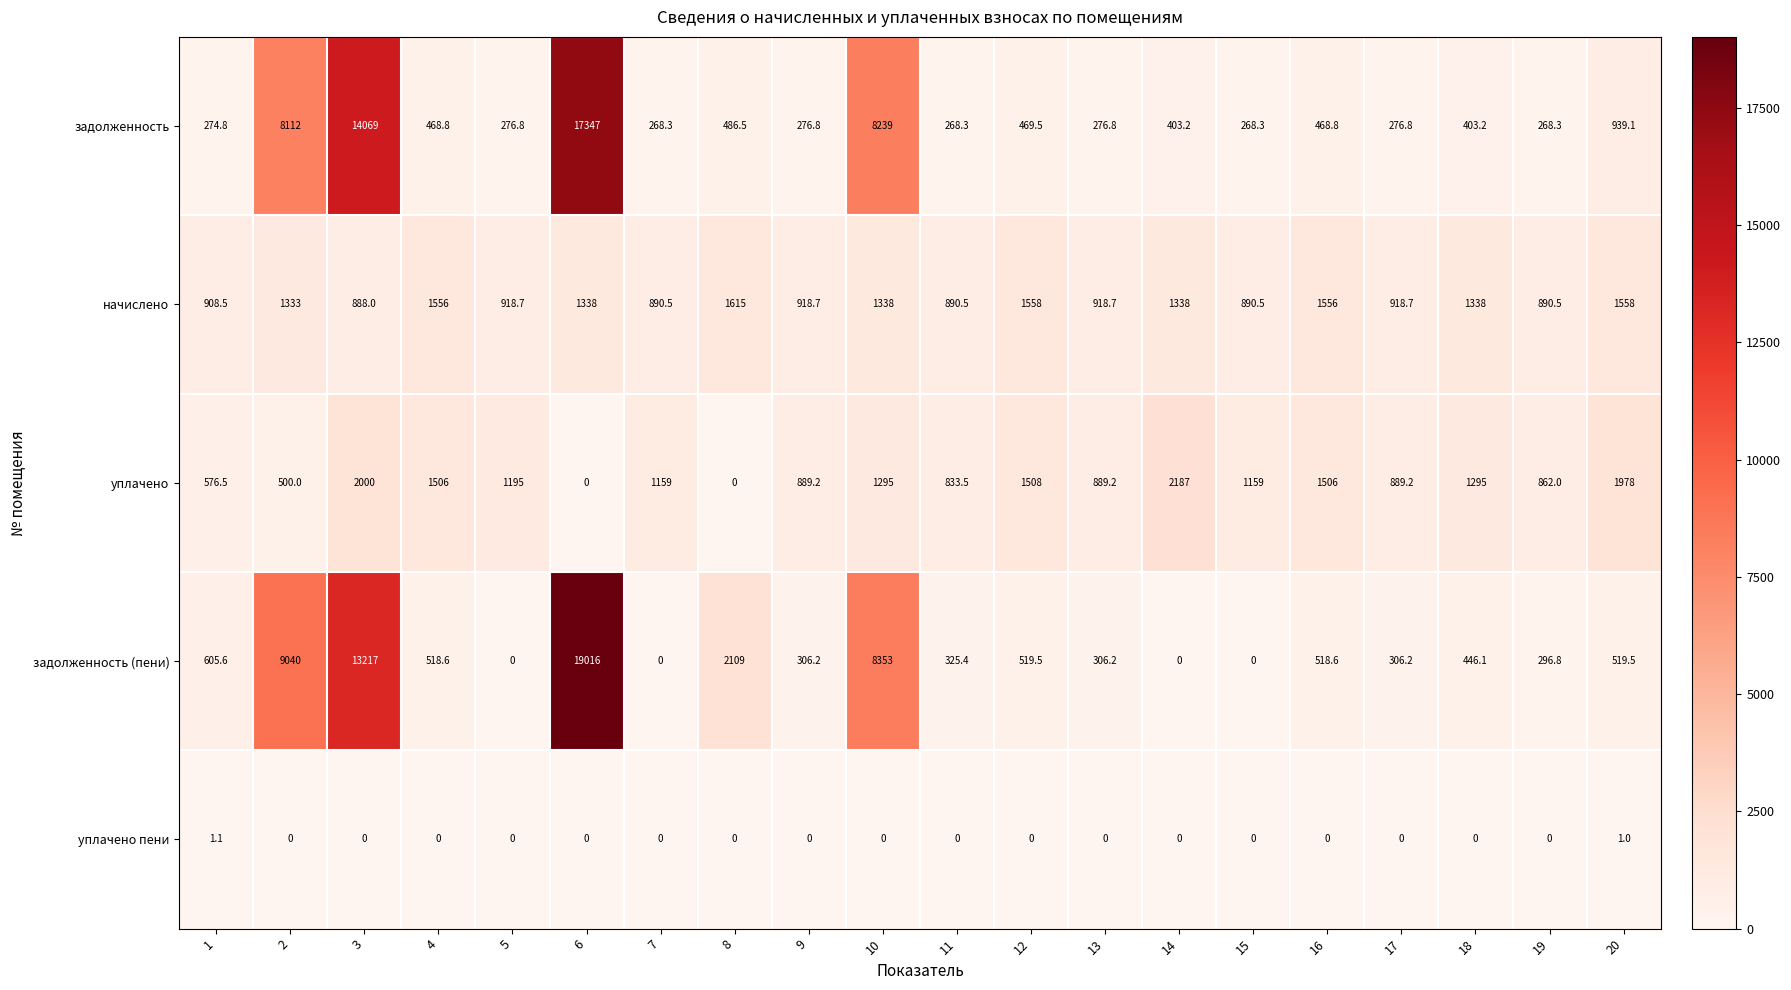

What is the spread (max minus min) of values at 20?

1977.0